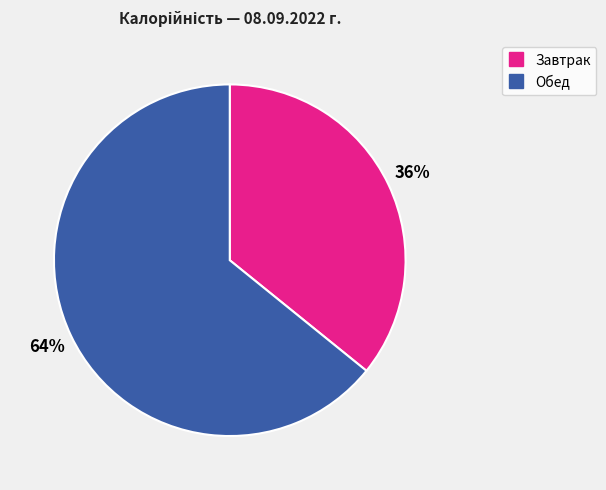

Which has a higher value, Завтрак or Обед?

Обед